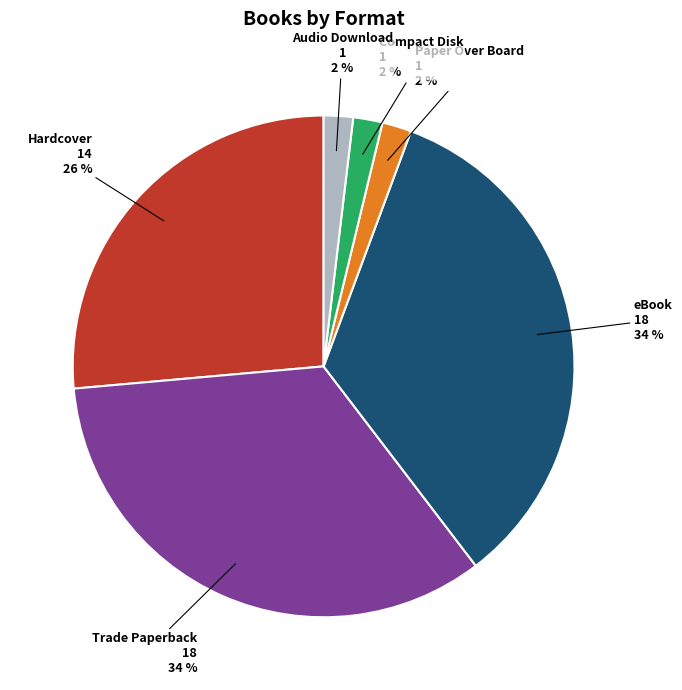

Is it true that Compact Disk is 15% of the pie?

False